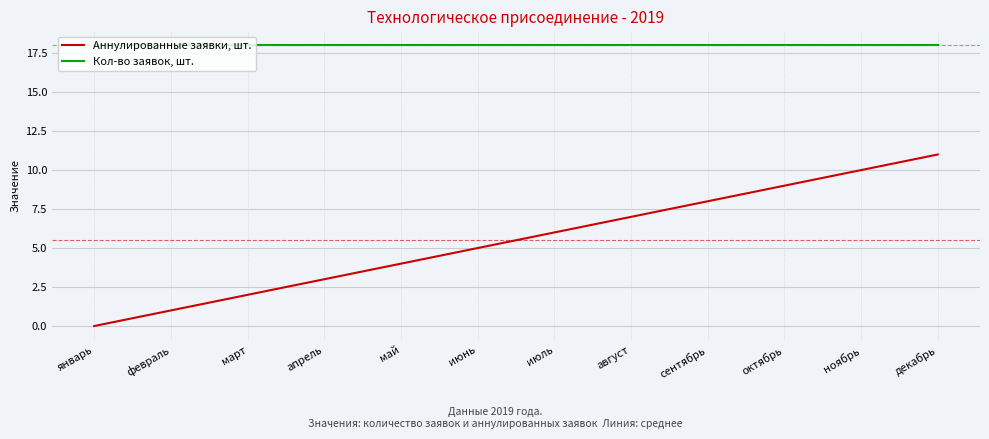

What are all the series names shown in the legend?

Аннулированные заявки, шт., Кол-во заявок, шт.